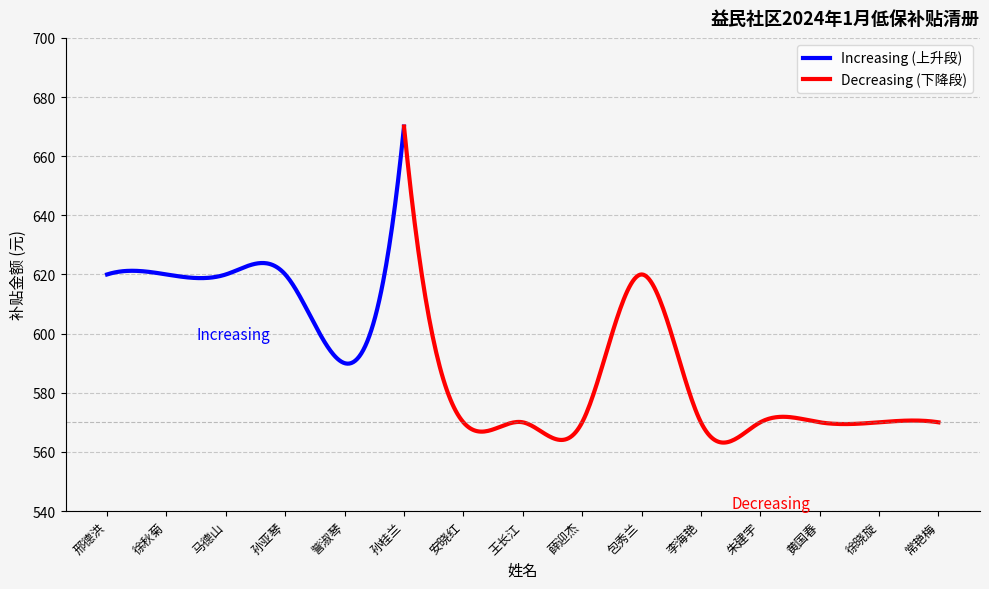

Which label corresponds to the smallest value in the chart?

安晓红